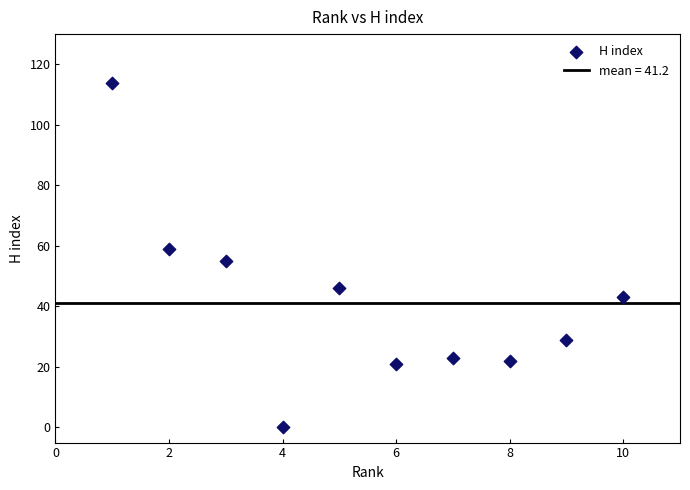

What is the average Y value?

41